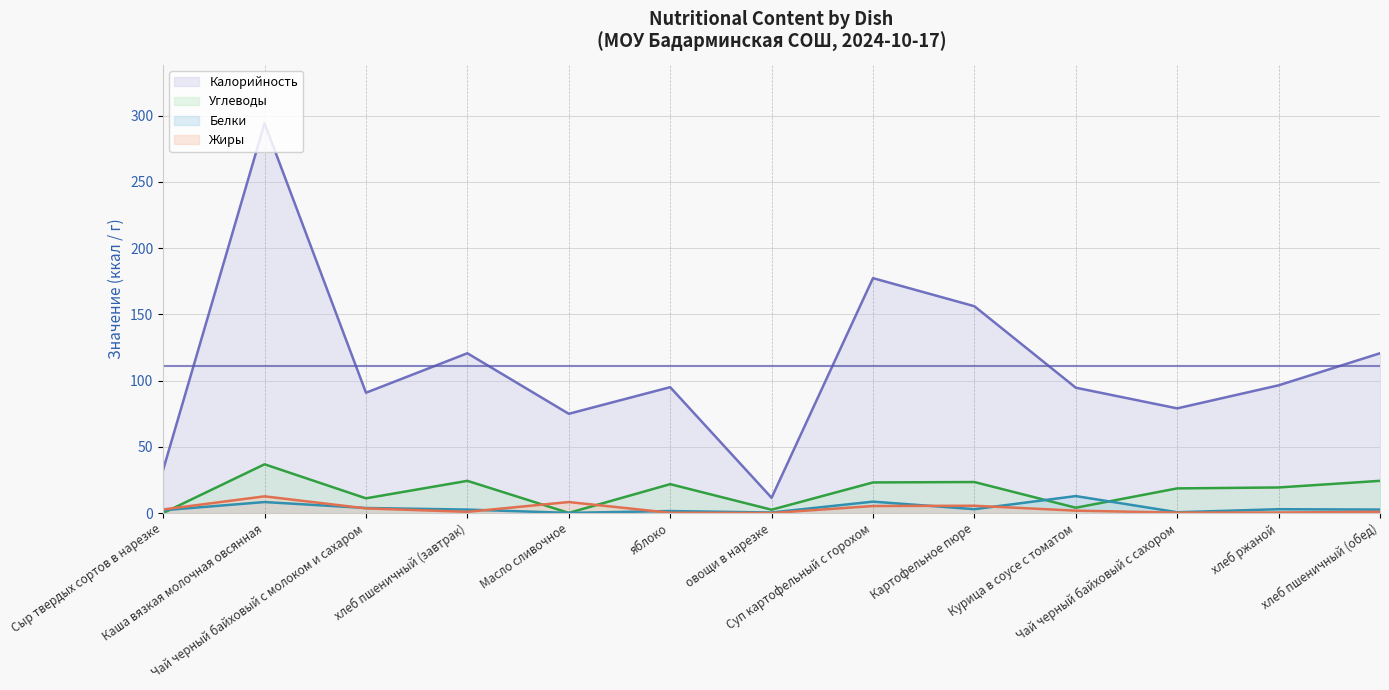

Which has a higher value, Курица в соусе с томатом or хлеб пшеничный (обед)?

хлеб пшеничный (обед)